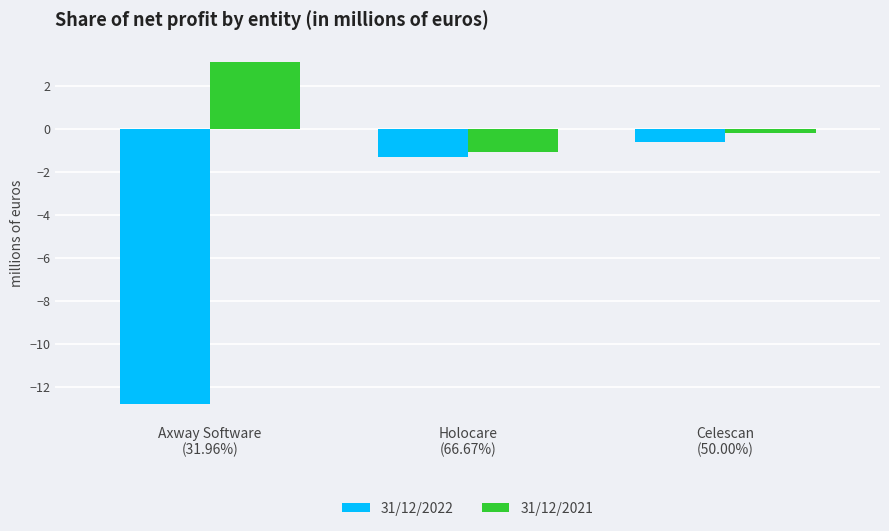

How many values in the 31/12/2021 series are below 0?

2